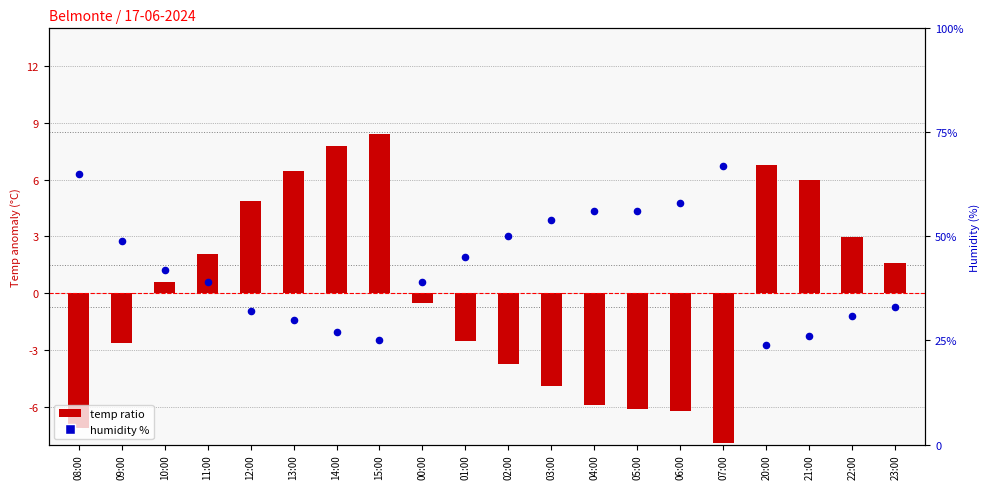

At which category is the sum across all series the highest?

07:00